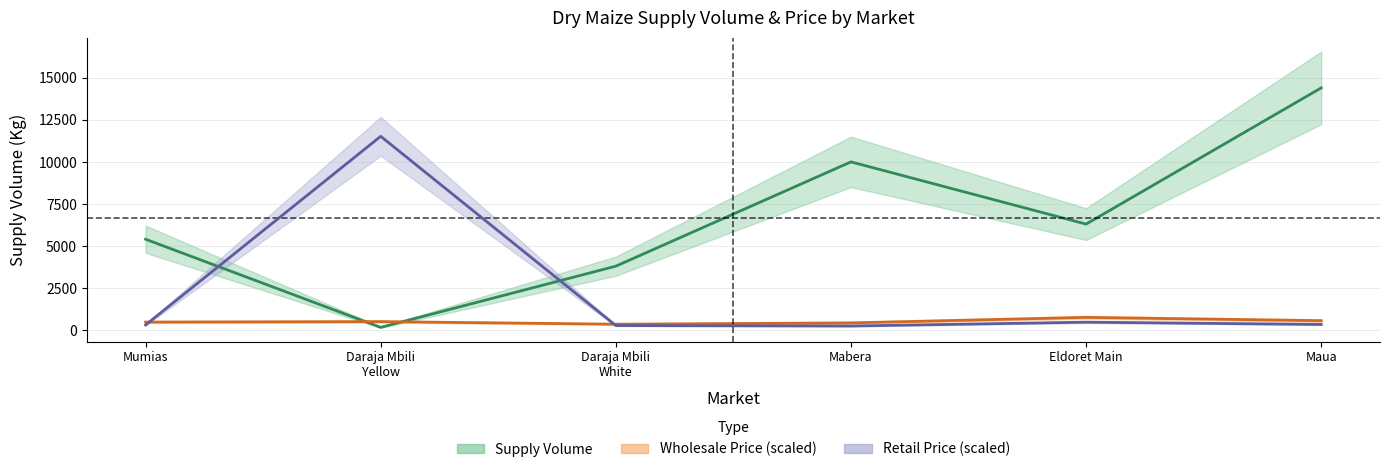

Is it true that Retail Price (scaled) equals 205.2 at Mumias?

False